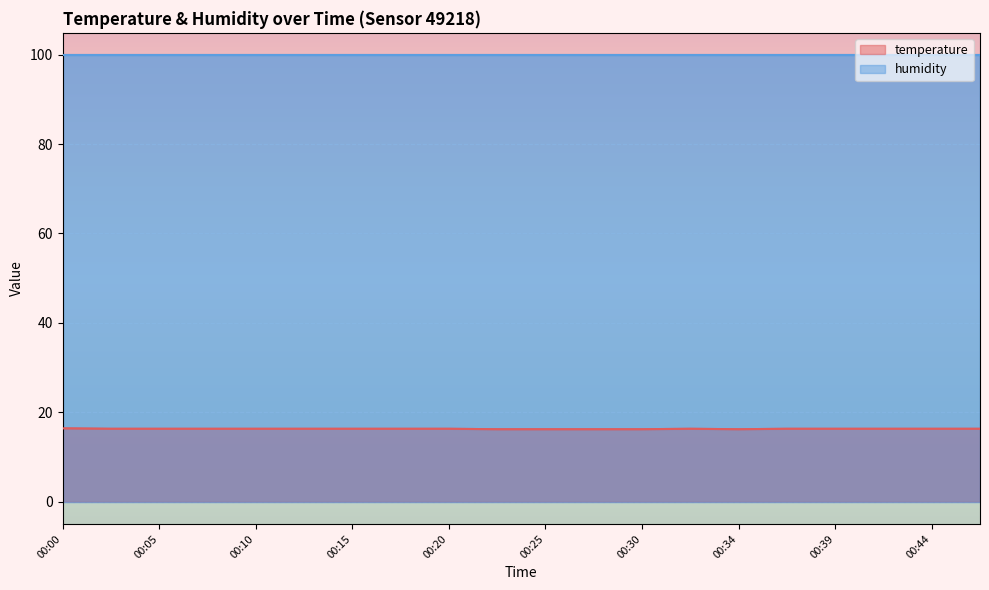

Rank the categories by value from lowest to highest.

00:22, 00:25, 00:27, 00:30, 00:34, 00:03, 00:05, 00:08, 00:10, 00:13, 00:15, 00:17, 00:20, 00:32, 00:37, 00:39, 00:42, 00:44, 00:47, 00:00